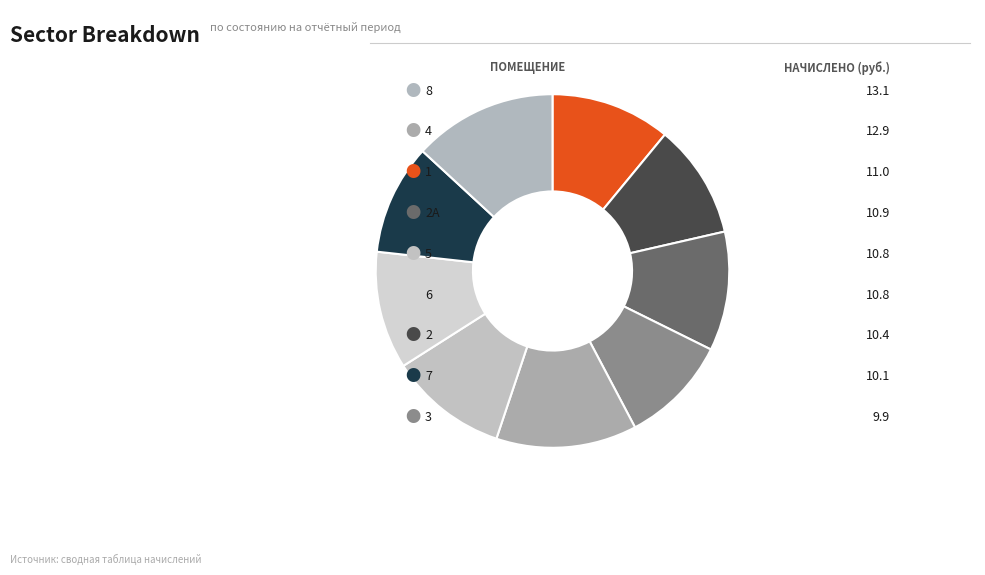

Which slice is the largest?

8